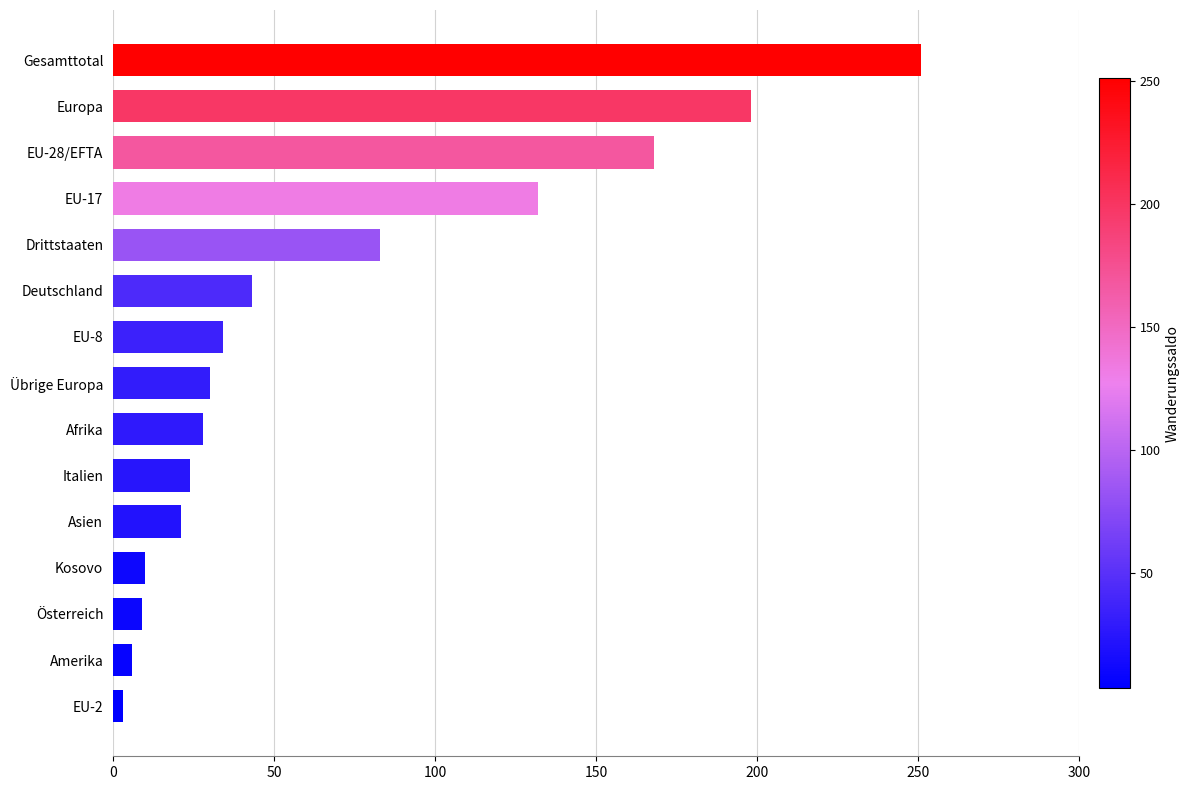

How many bars are there in total?

15